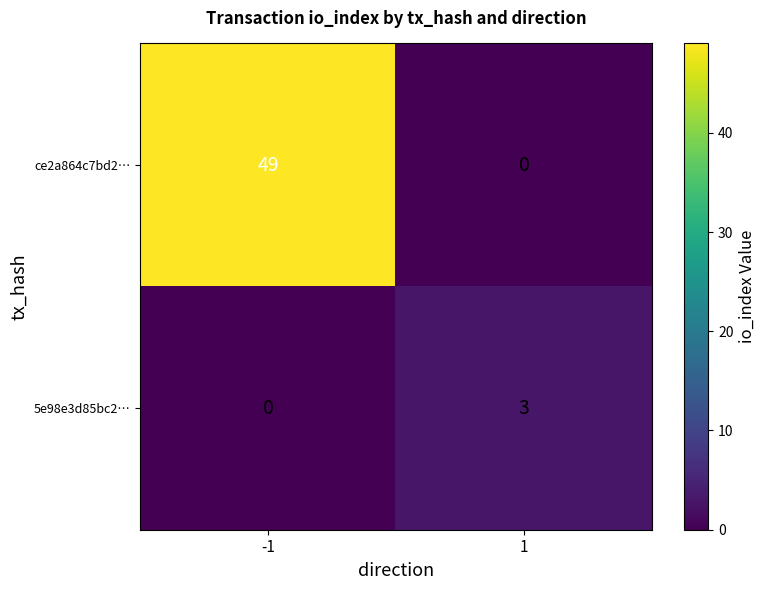

What is the spread (max minus min) of values at -1?

49